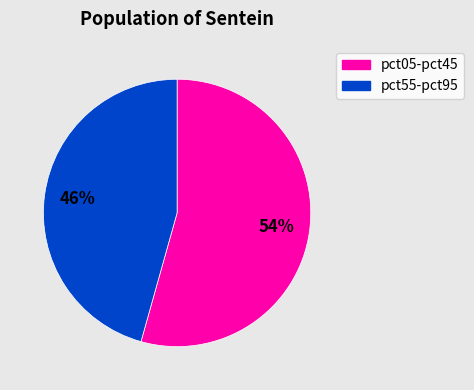

Does any single category account for the majority?

Yes